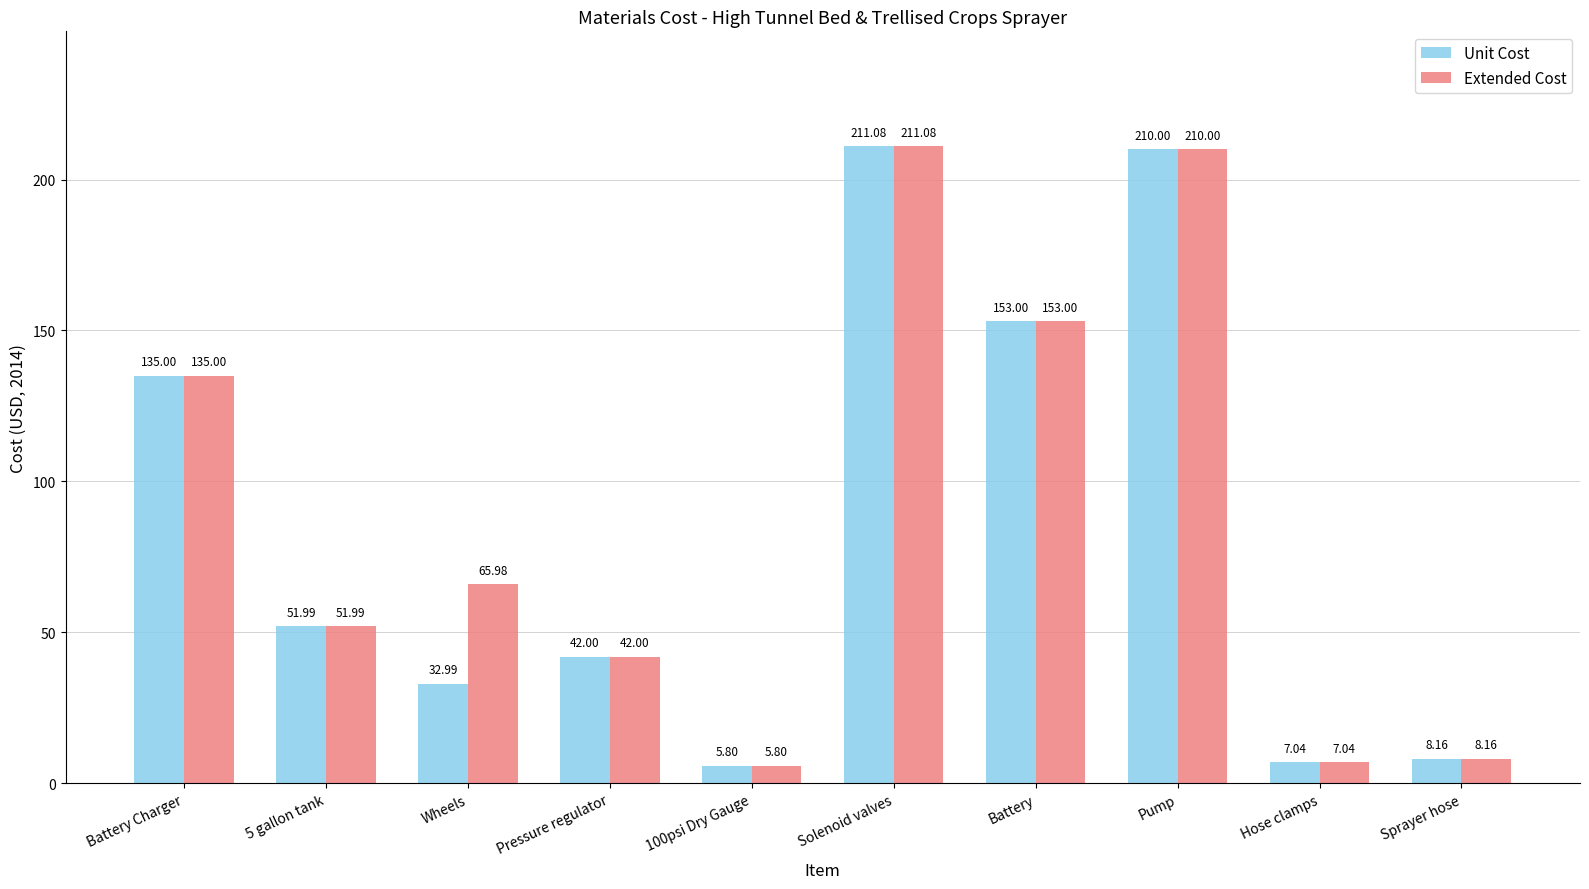

What is the label of the 8th bar from the right?

Wheels